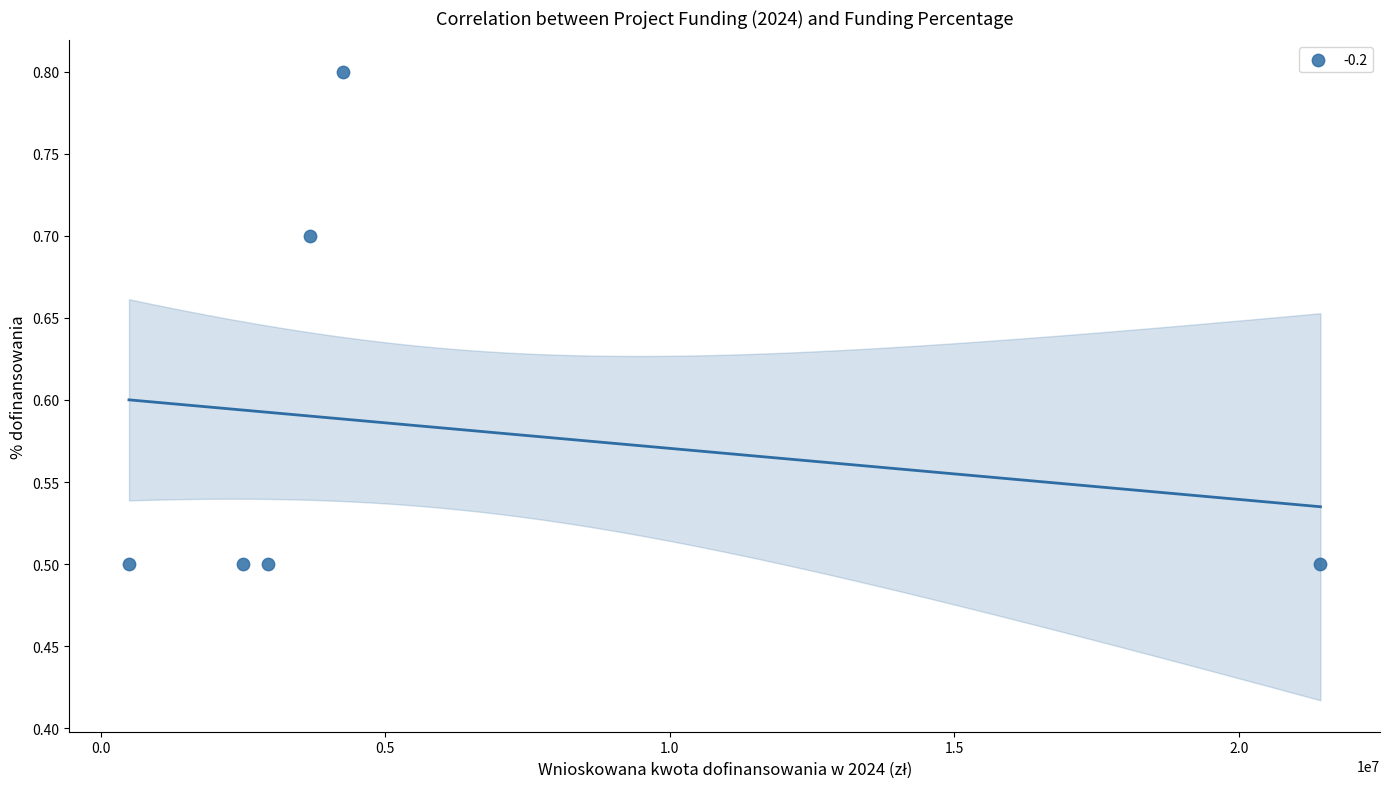

What is the average Y value?

0.6